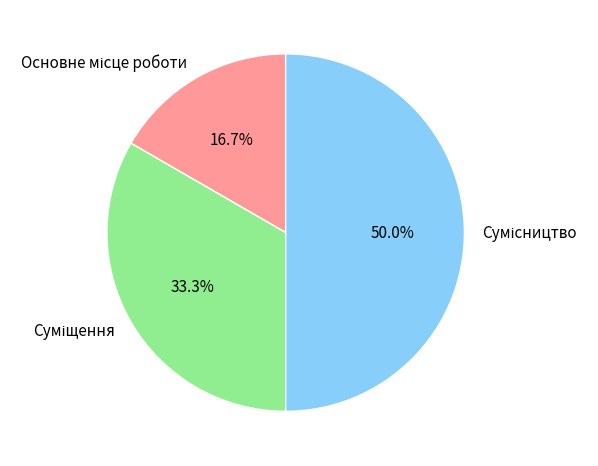

Count the number of slices in the pie.

3